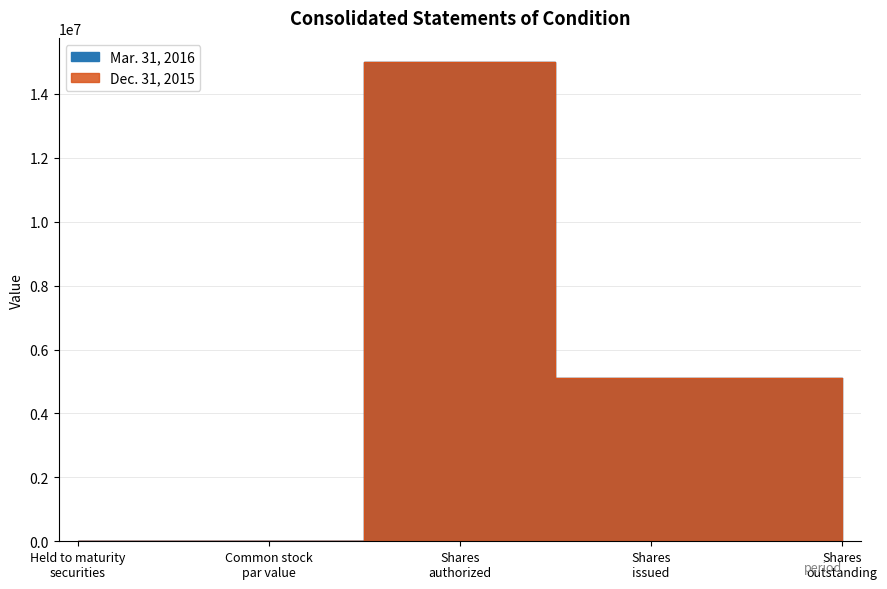

How many values in the Dec. 31, 2015 series are below 5123186?

2